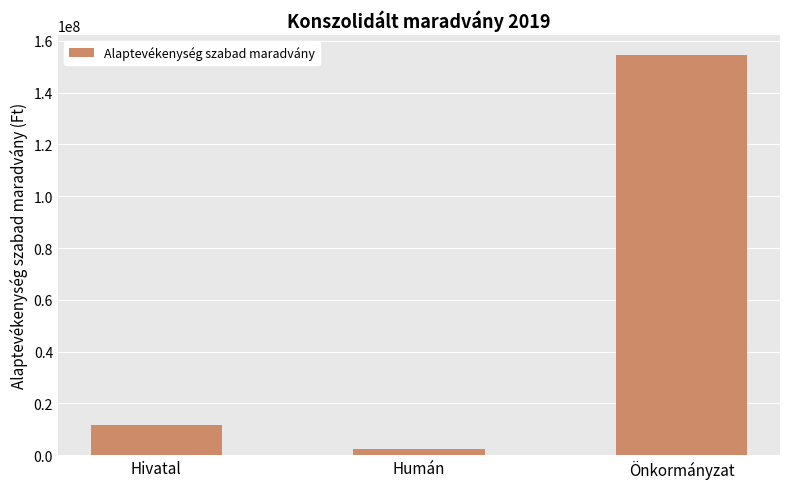

What is the change in value from Humán to Önkormányzat?

+152210354